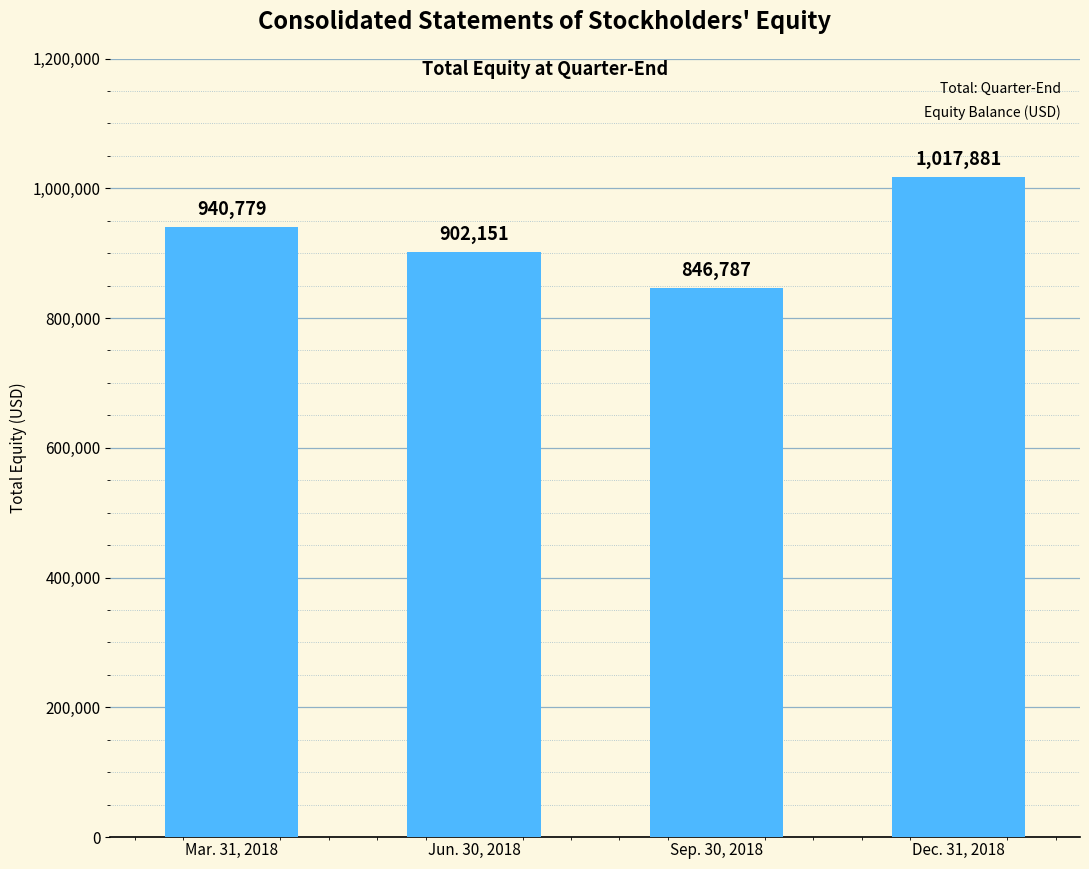

List the labels in order of value, largest first.

Dec. 31, 2018, Mar. 31, 2018, Jun. 30, 2018, Sep. 30, 2018